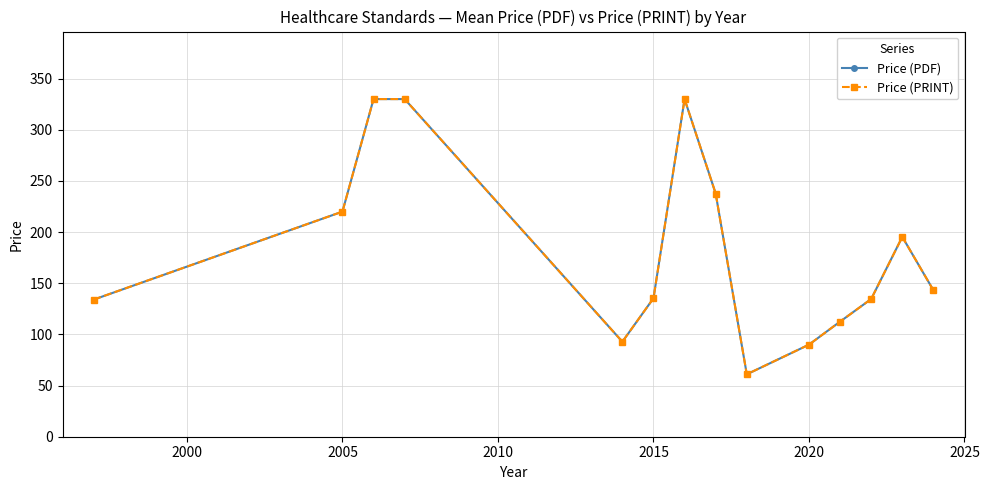

Reading left to right, extract all data points from this chart.

Price (PDF): 134.0	220.0	330.0	330.0	92.9	135.3	330.0	237.7	61.0	90.0	112.5	134.6	195.3	143.2
Price (PRINT): 134.0	220.0	330.0	330.0	92.9	135.3	330.0	237.7	61.0	90.0	112.5	134.6	195.3	143.2